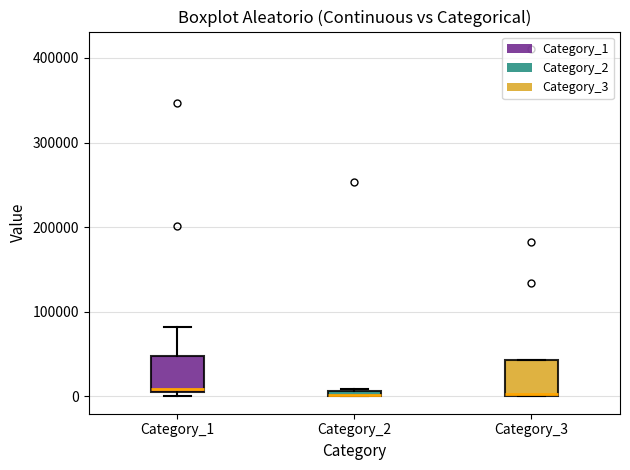

Where is the upper edge of the box for Category_2 on the y-axis? The values are not printed on the chart, so give them approximately, as read against the axis.

10000